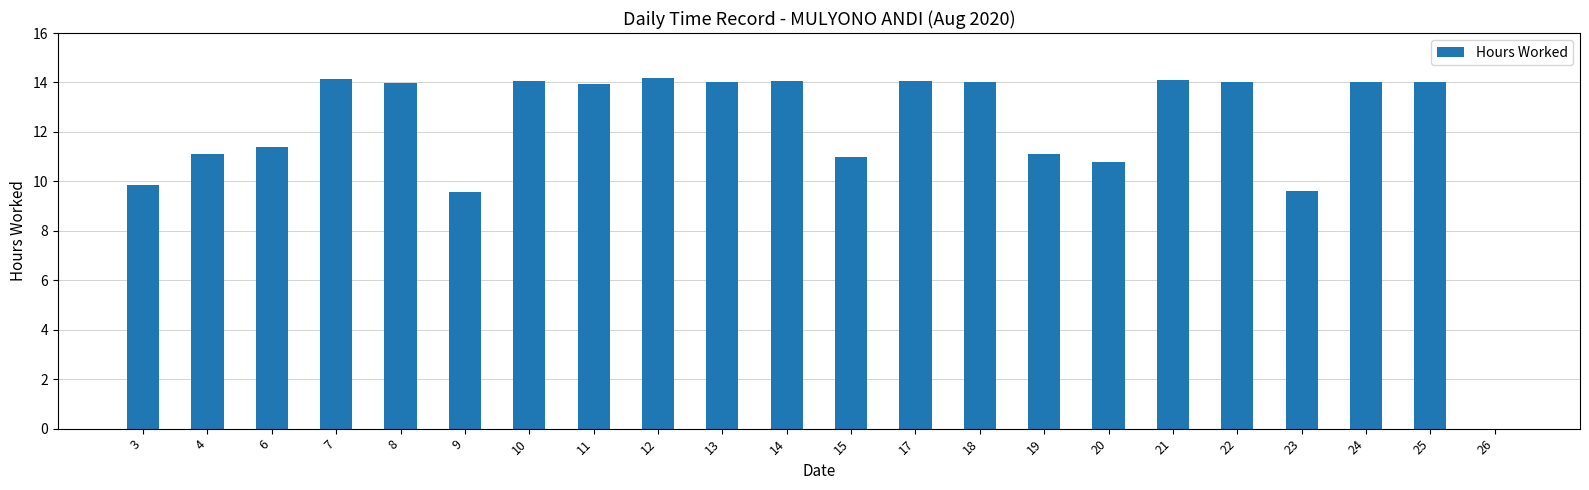

Count the number of categories in the chart.

22